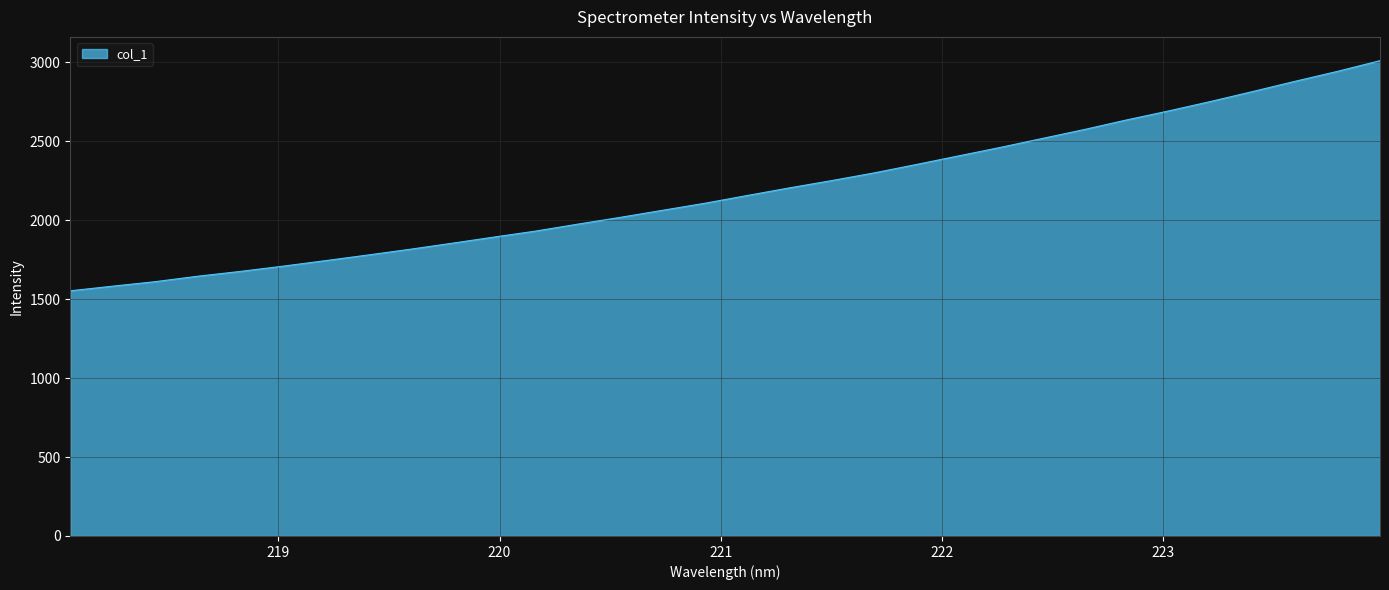

What is the smallest value displayed?

1552.9